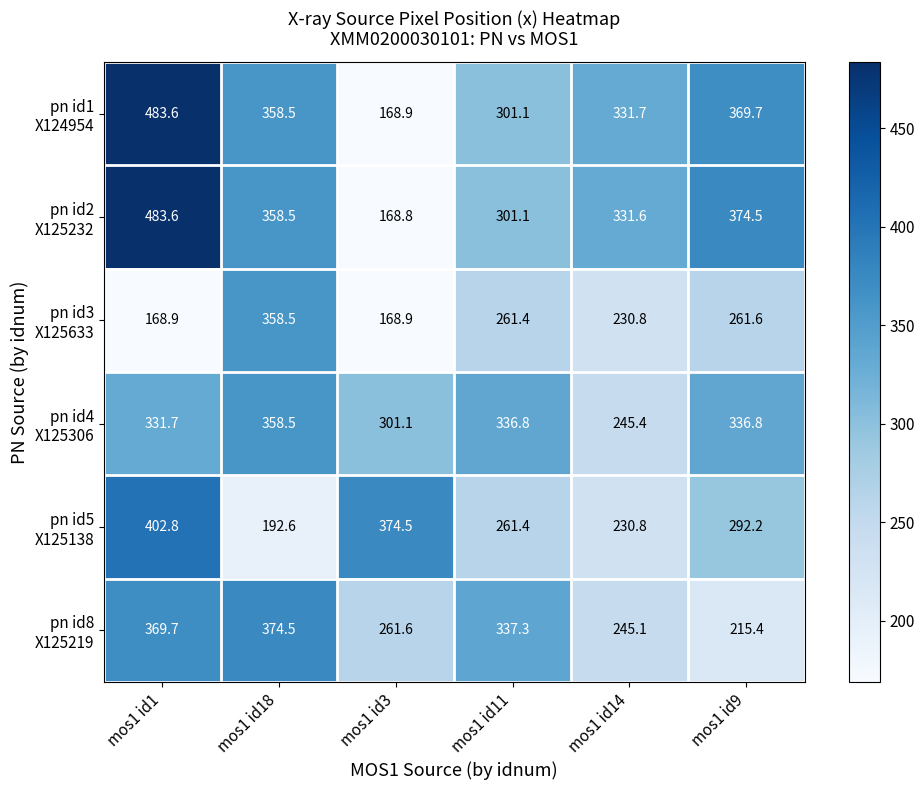

What is the spread (max minus min) of values at mos1 id3?

205.7